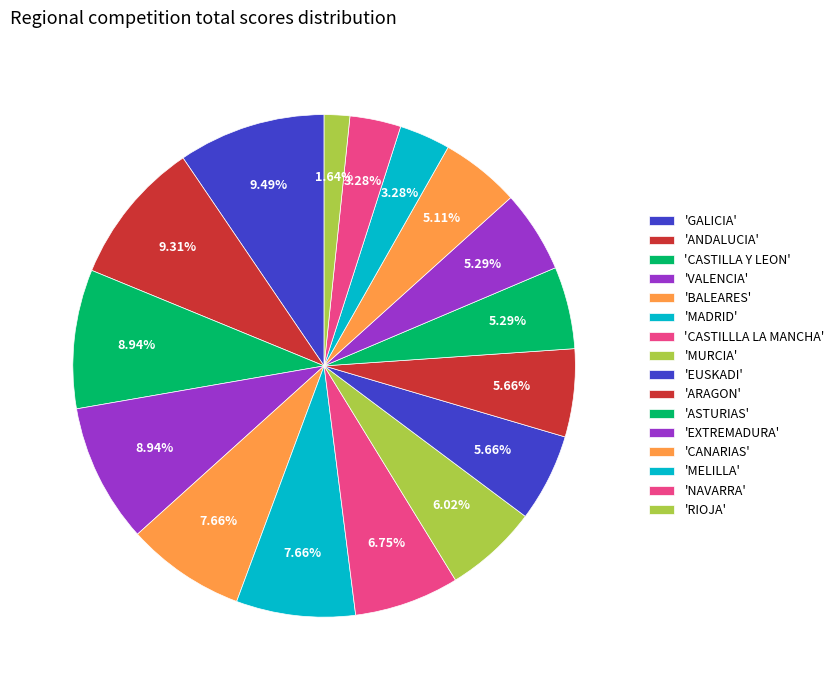

Count the number of slices in the pie.

16